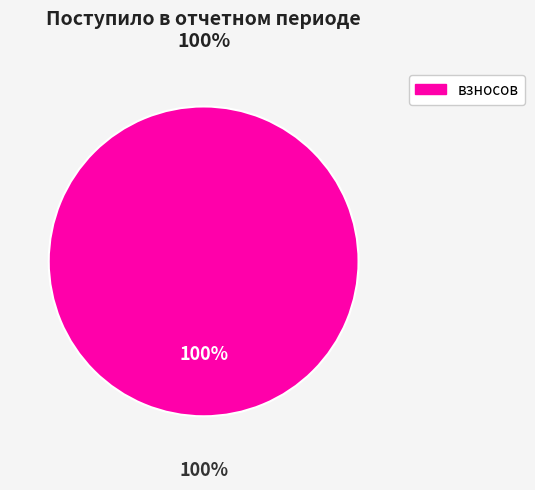

The пеней slice represents 0% of the pie. True or false?

True